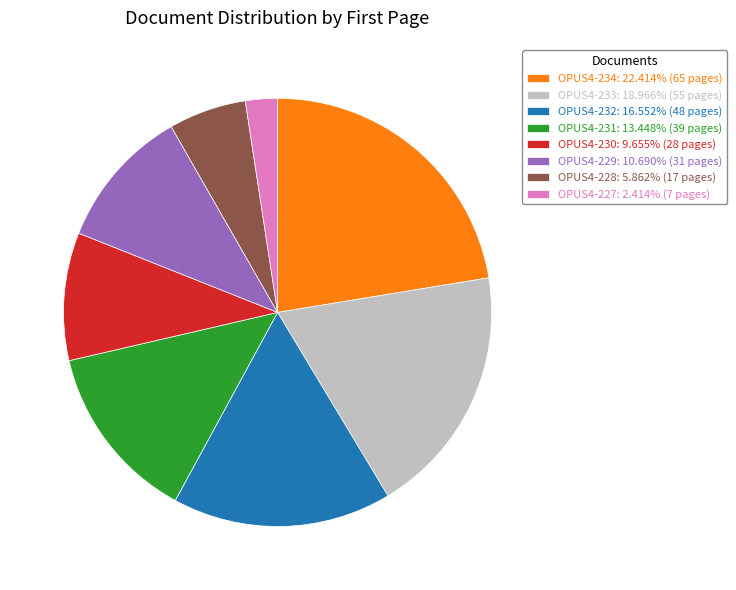

Do OPUS4-234: 22.414% (65 pages) and OPUS4-230: 9.655% (28 pages) together represent more than half of the pie?

No